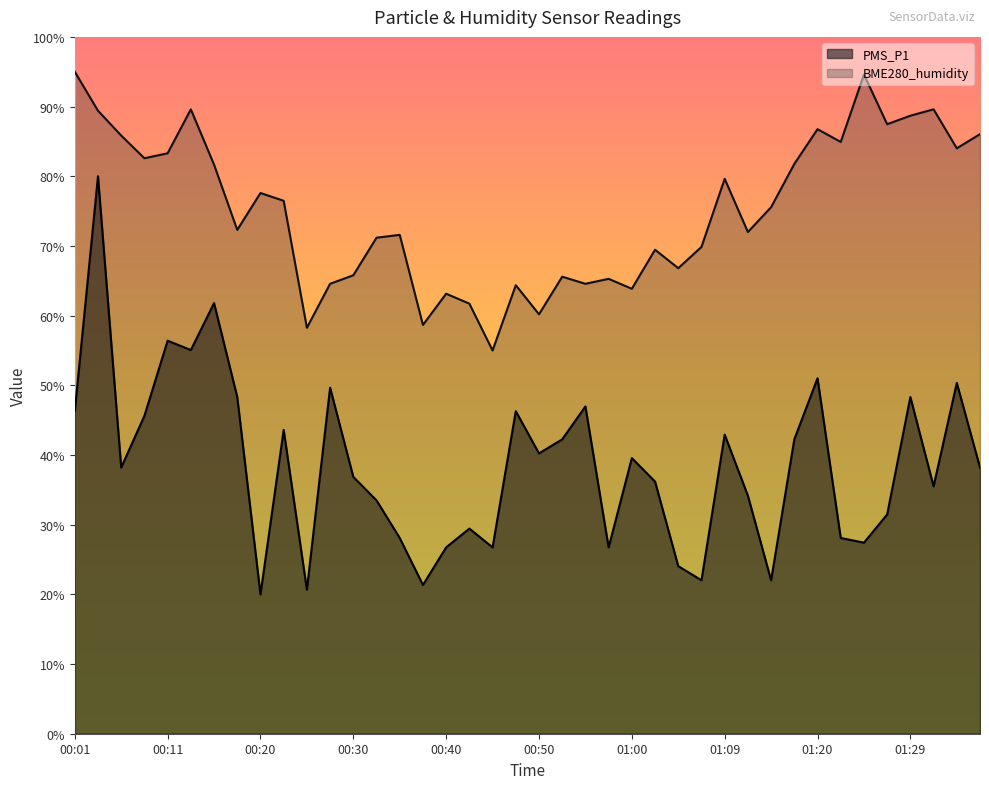

True or false: BME280_humidity has more than 0 points higher than both neighbors.

True